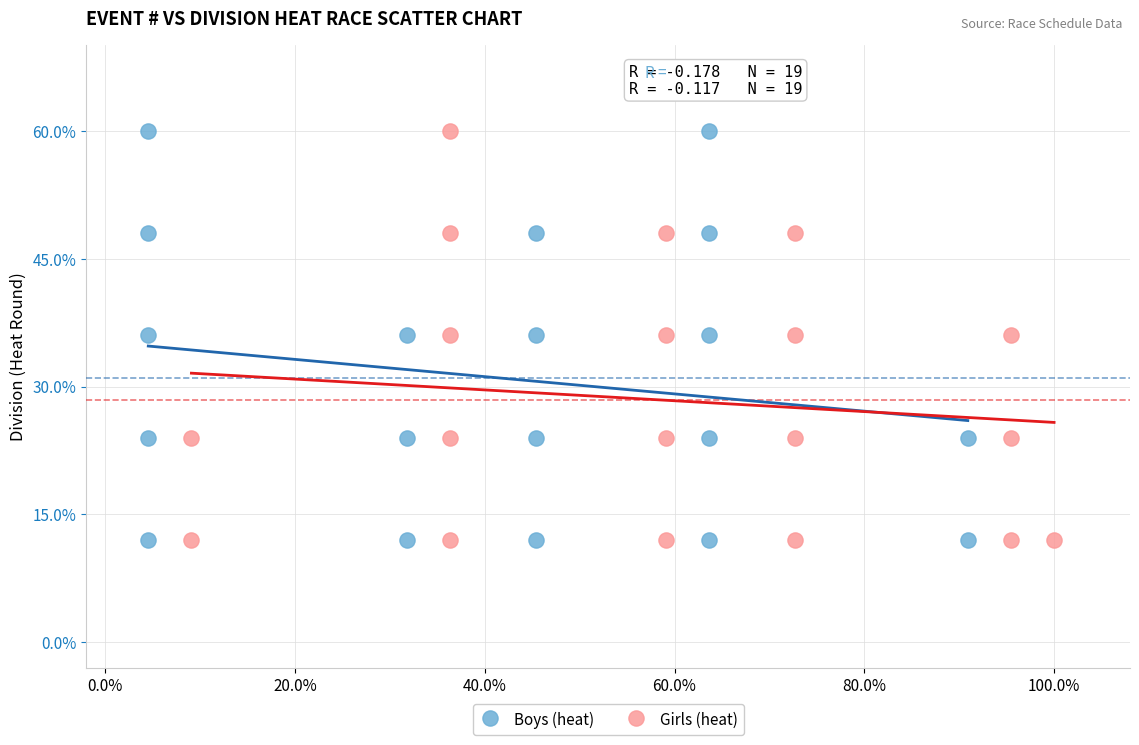

What are all the series names shown in the legend?

Boys (heat), Girls (heat)